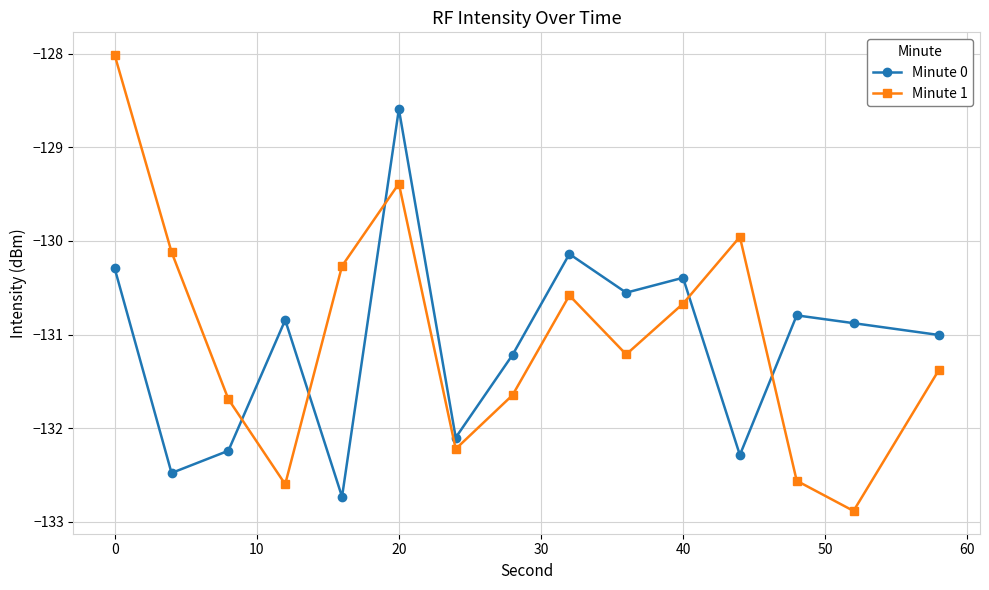

Which series ends up on top after the final intersection of Minute 0 and Minute 1?

Minute 0